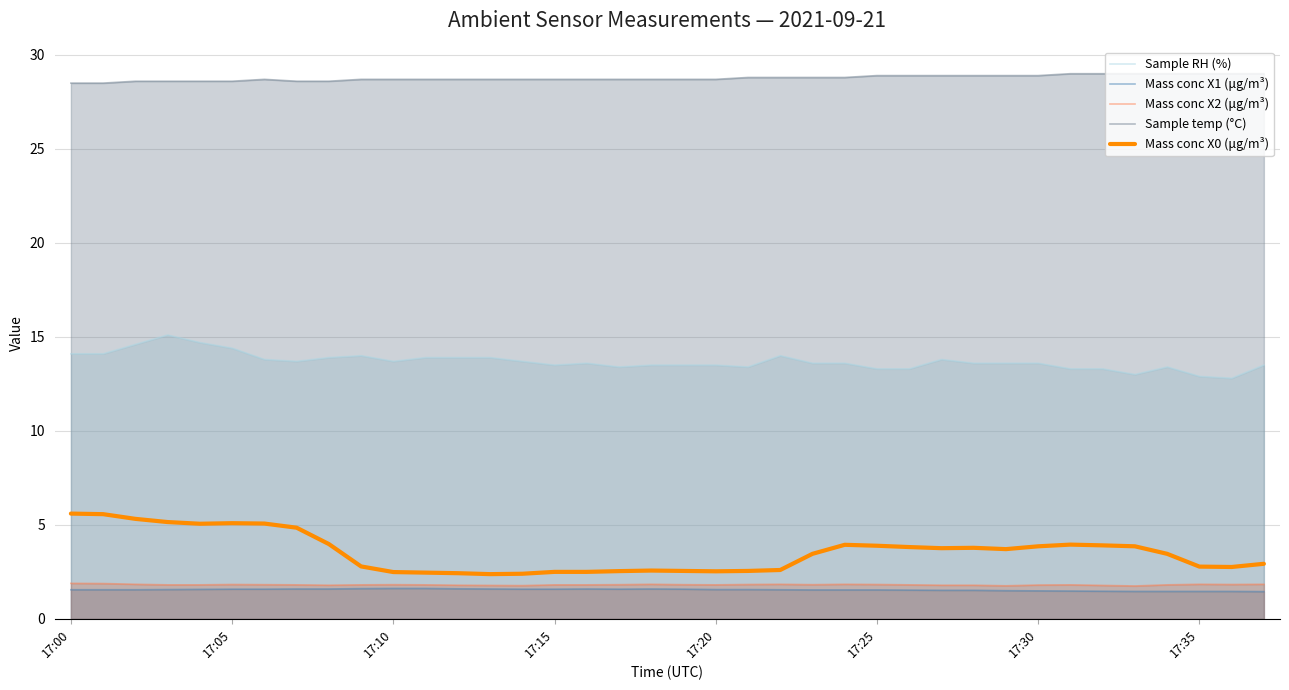

What is the difference between the Sample RH (%) values at 34 and 31?

0.1